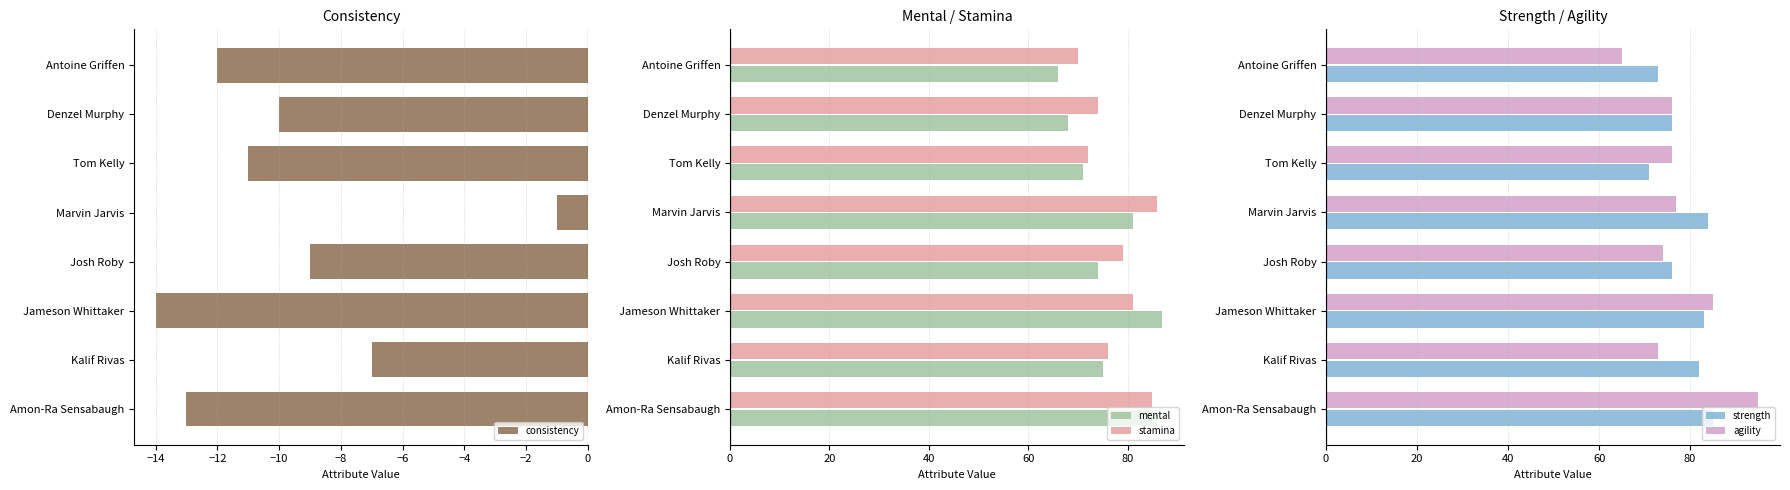

What is the approximate value of mental at Jameson Whittaker, to the nearest 5?

85